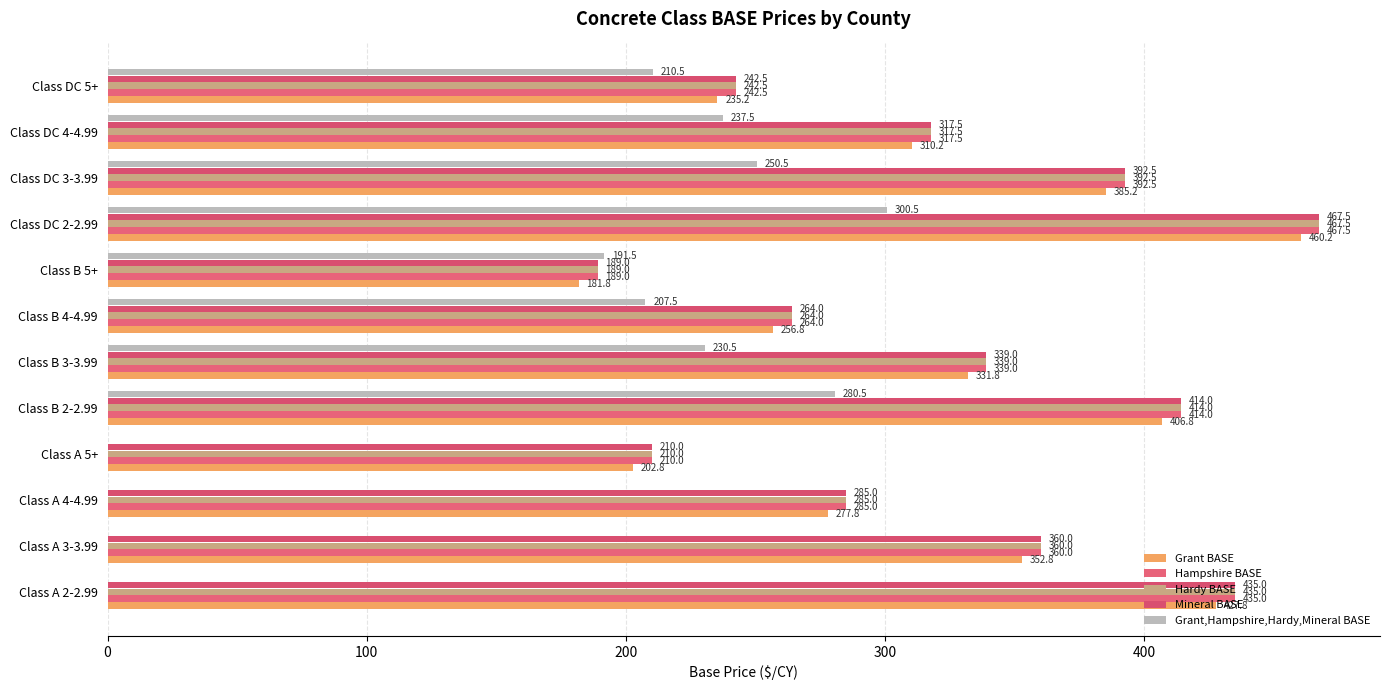

What are all the series names shown in the legend?

Grant BASE, Hampshire BASE, Hardy BASE, Mineral BASE, Grant,Hampshire,Hardy,Mineral BASE